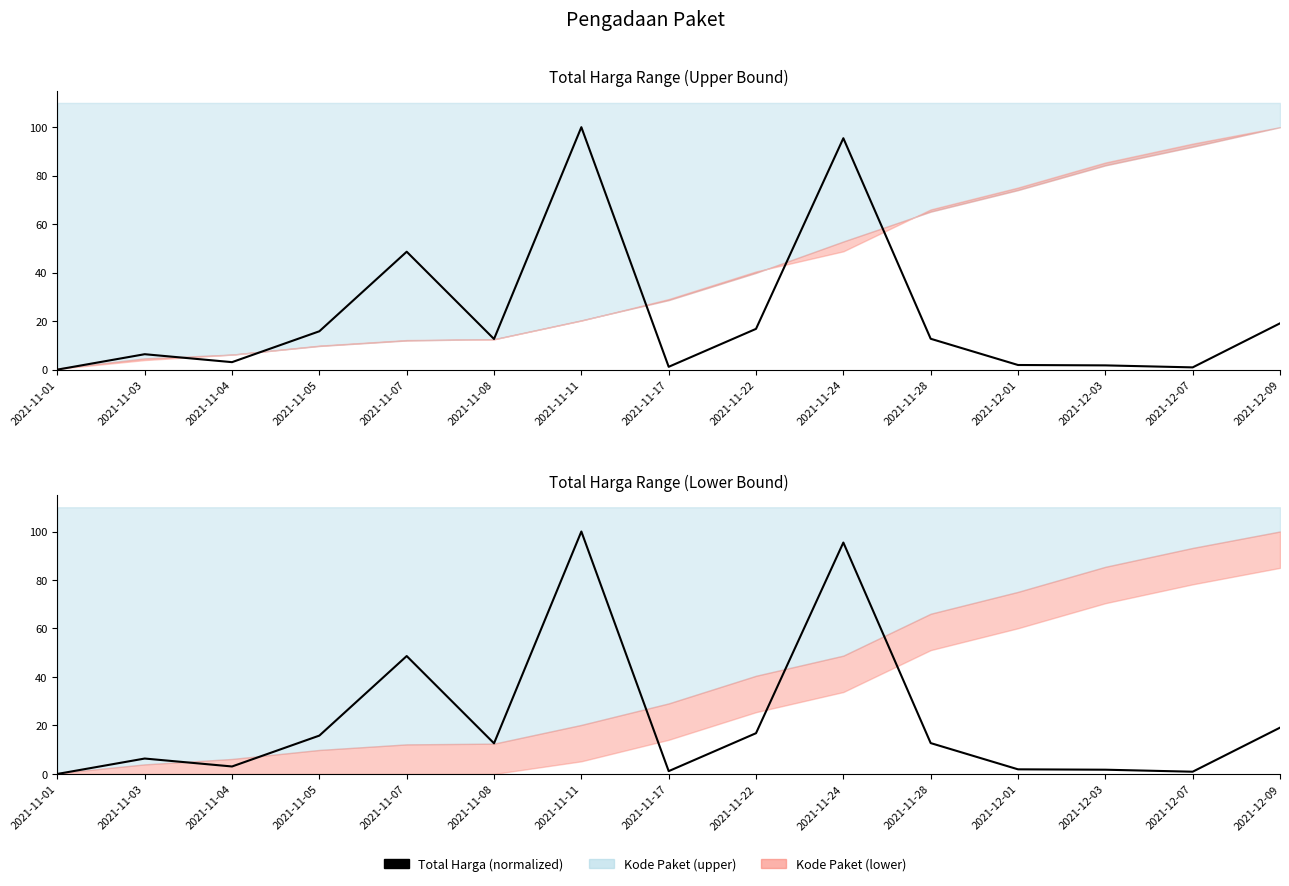

Rank the categories by value from highest to lowest.

2021-11-11, 2021-11-24, 2021-11-07, 2021-12-09, 2021-11-22, 2021-11-05, 2021-11-28, 2021-11-08, 2021-11-03, 2021-11-04, 2021-12-01, 2021-12-03, 2021-11-17, 2021-12-07, 2021-11-01